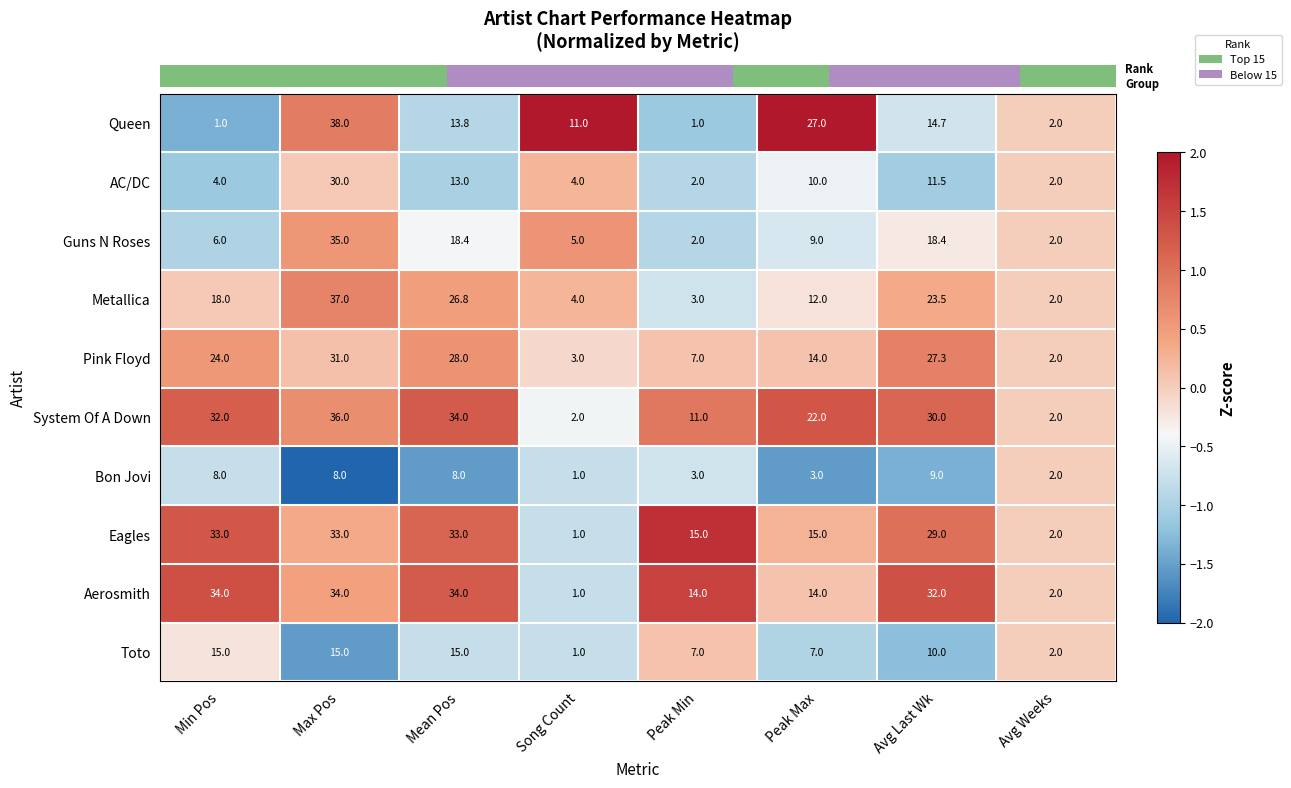

What is the difference between the maximum and minimum values in the Pink Floyd series?

29.0